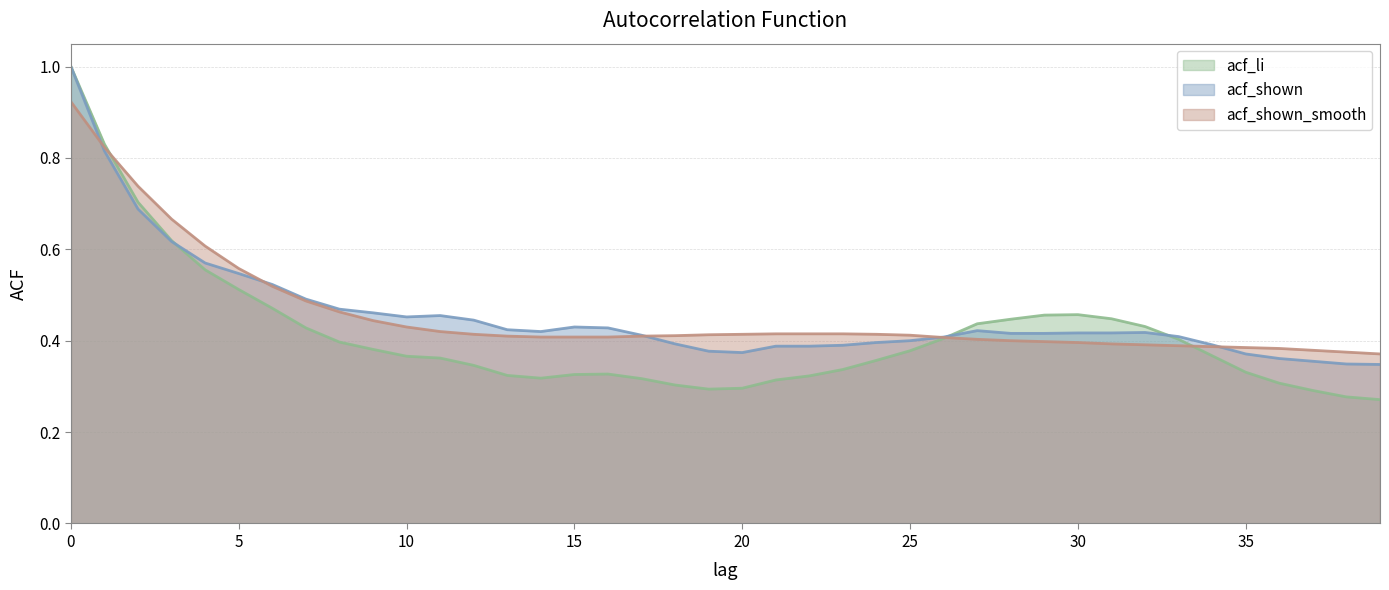

True or false: acf_shown_smooth has more than 0 points higher than both neighbors.

False